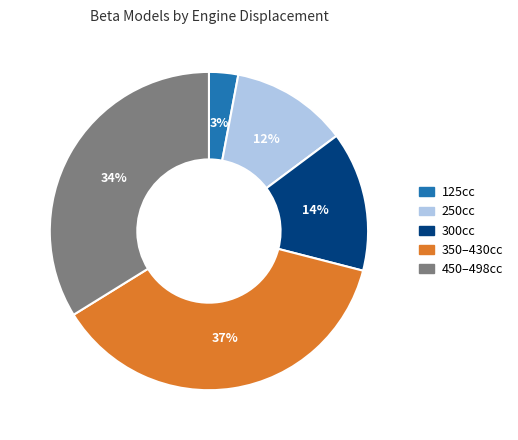

How many segments does this pie chart have?

5